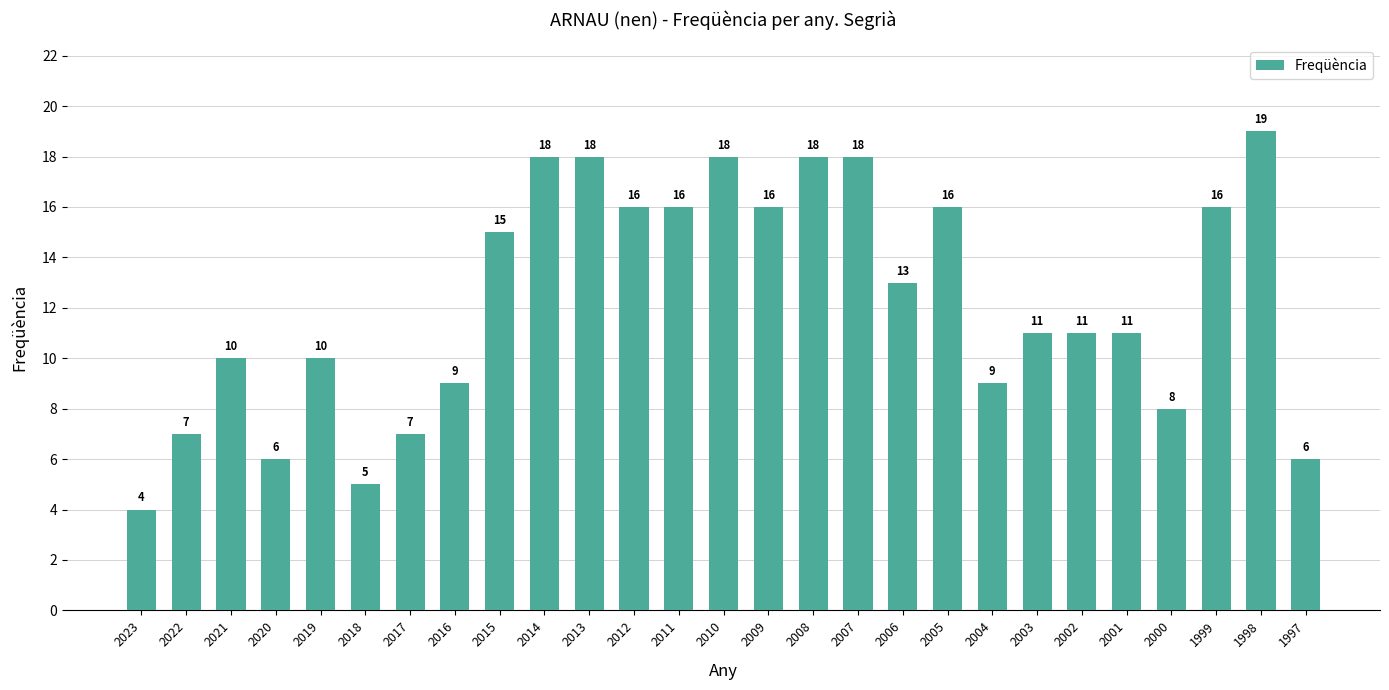

What is the value of the 27th bar from the left?

6